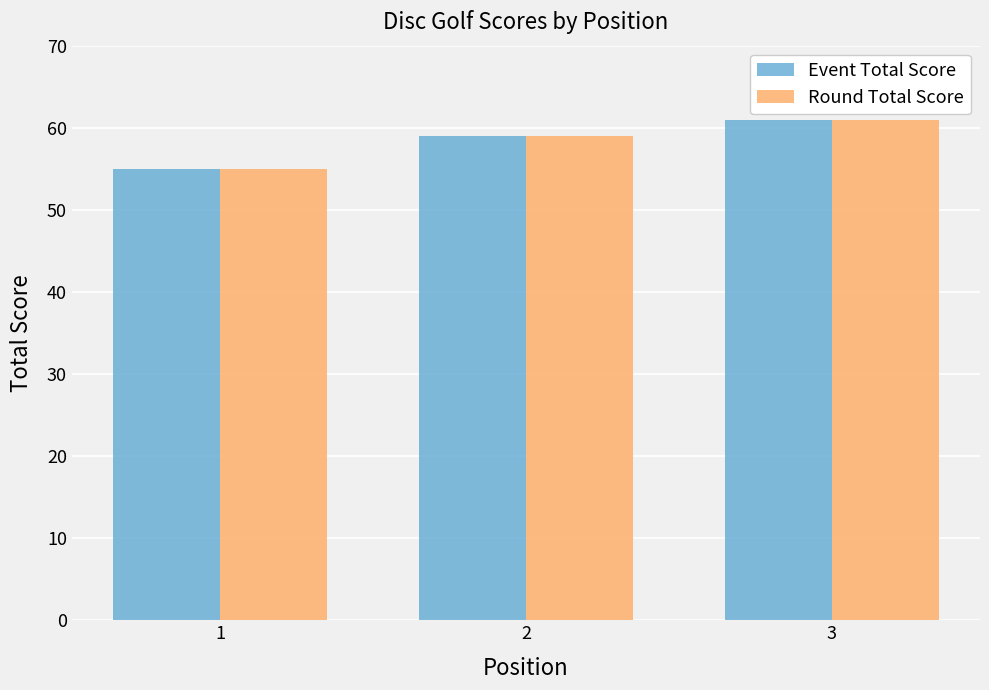

What is the sum of all Round Total Score values?

175